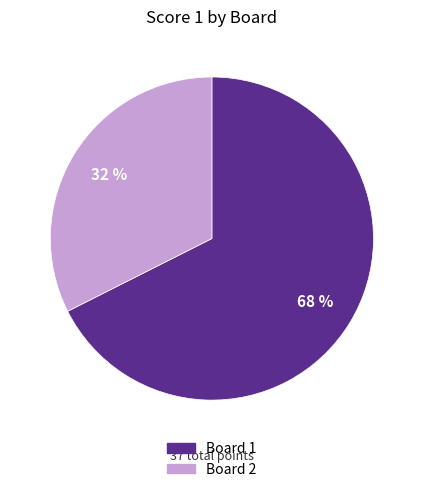

How many slices are in this pie chart?

2